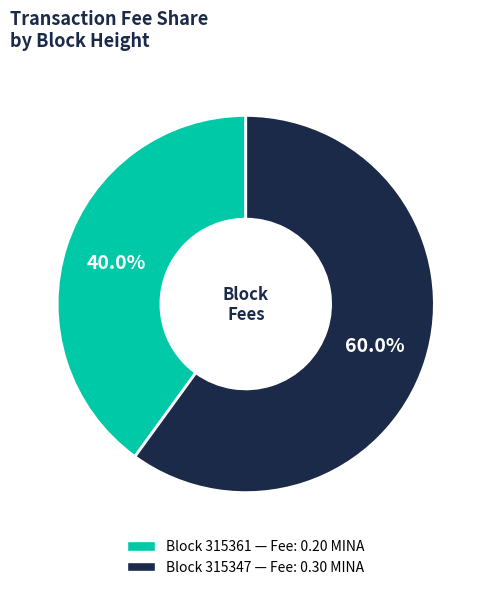

Does any single category account for the majority?

Yes